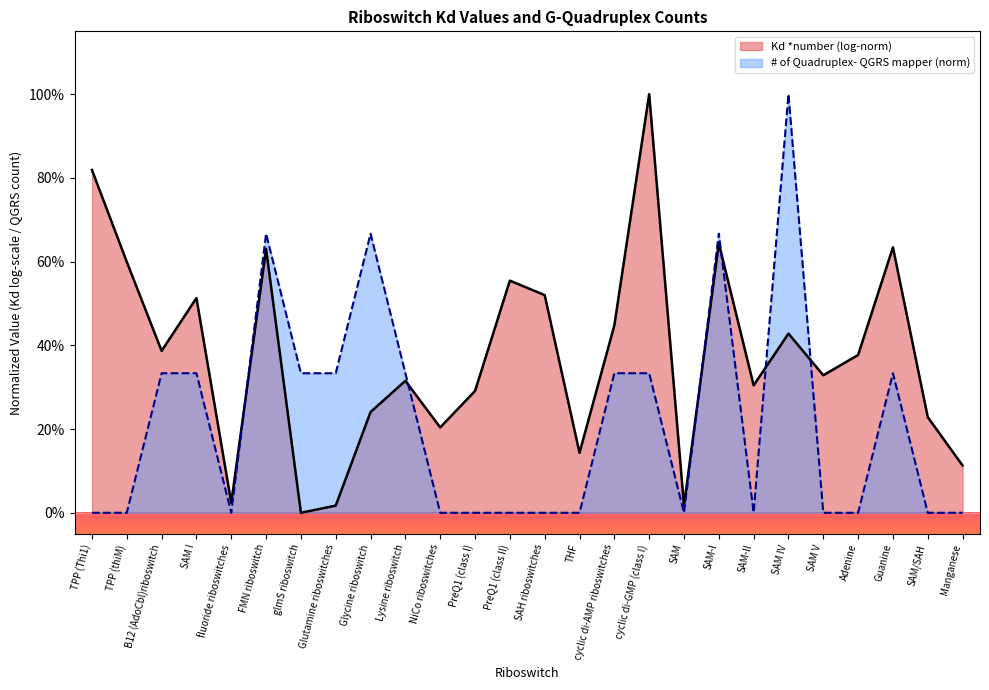

Reading left to right, list all the values displayed in this chart.

TPP (Thi1)=0.0	TPP (thiM)=0.0	B12 (AdoCbl)riboswitch=0.3	SAM I=0.3	fluoride riboswitches=0.0	FMN riboswitch=0.7	glmS riboswitch=0.3	Glutamine riboswitches=0.3	Glycine riboswitch=0.7	Lysine riboswitch=0.3	NiCo riboswitches=0.0	PreQ1 (class I)=0.0	PreQ1 (class II)=0.0	SAH riboswitches=0.0	THF=0.0	cyclic di-AMP riboswitches=0.3	cyclic di-GMP (class I)=0.3	SAM=0.0	SAM-I=0.7	SAM-II=0.0	SAM IV=1.0	SAM V=0.0	Adenine=0.0	Guanine=0.3	SAM/SAH=0.0	Manganese=0.0